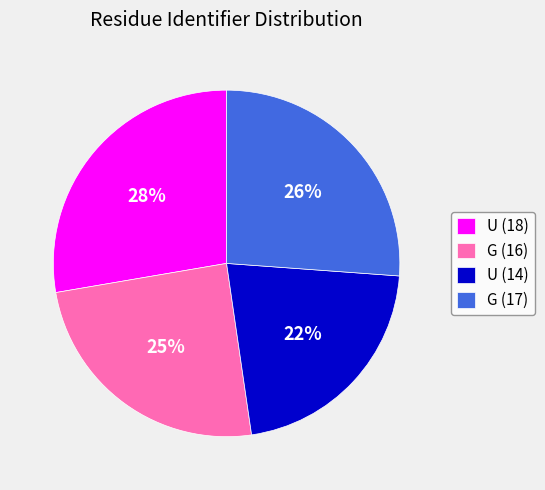

Rank the categories by value from highest to lowest.

U (18), G (17), G (16), U (14)